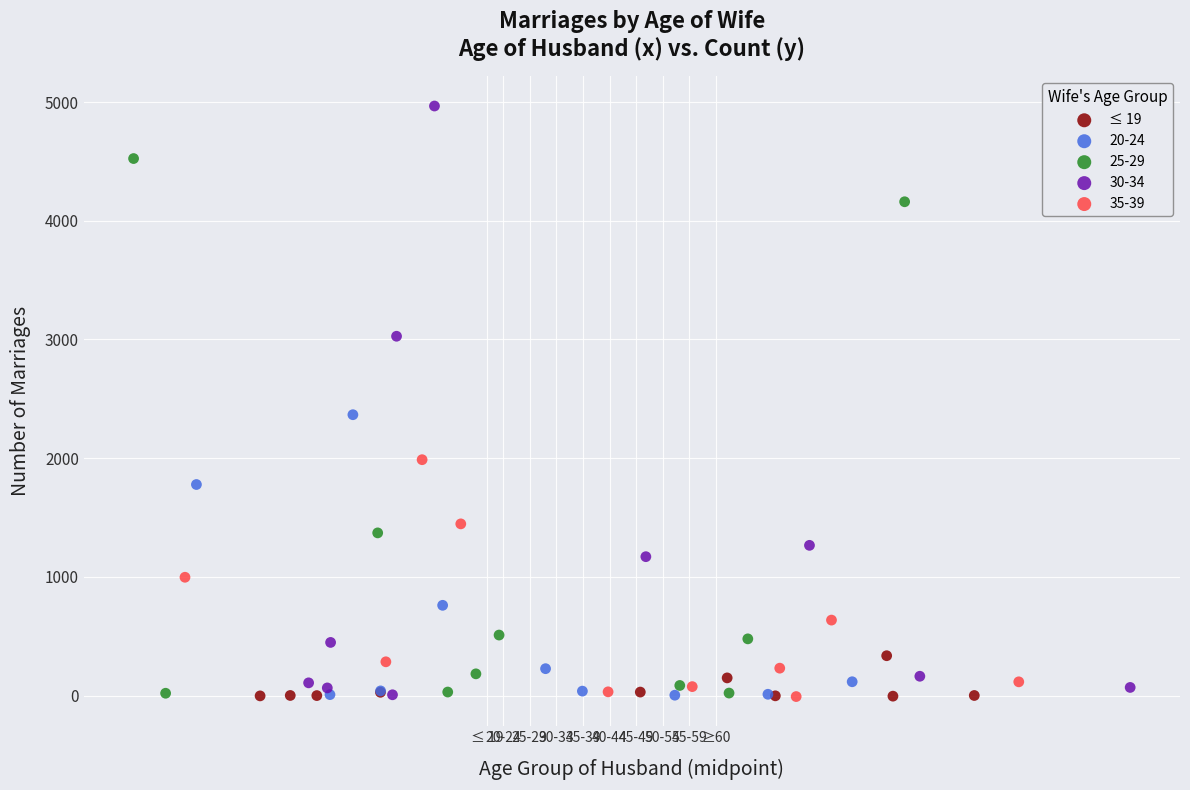

Which series reaches the maximum Y coordinate?

30-34